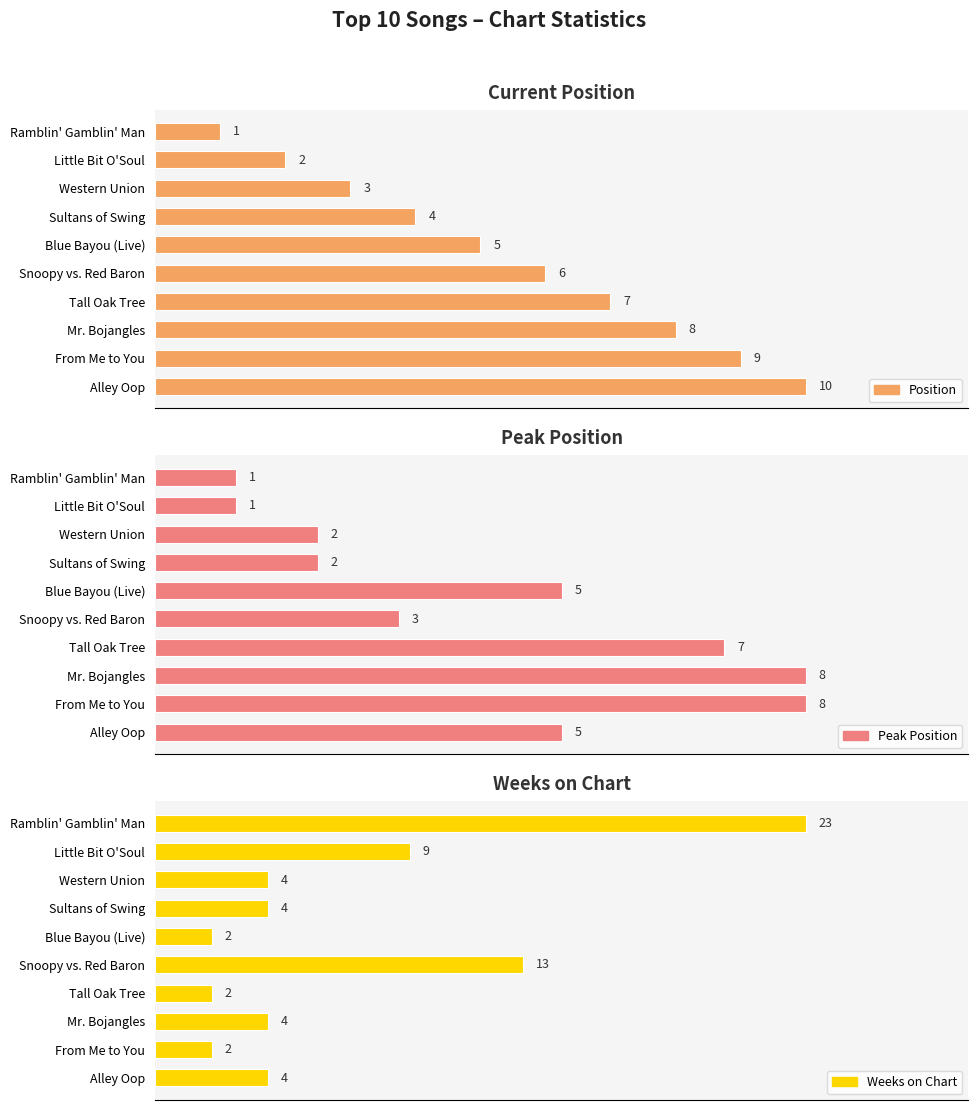

The value of Weeks on Chart at Alley Oop is 6. True or false?

False